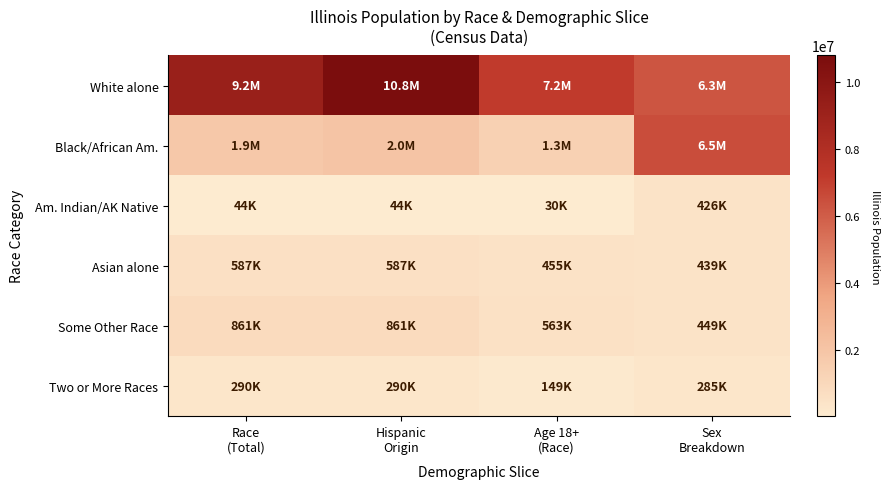

Which series has the widest spread of values?

Black/African Am.